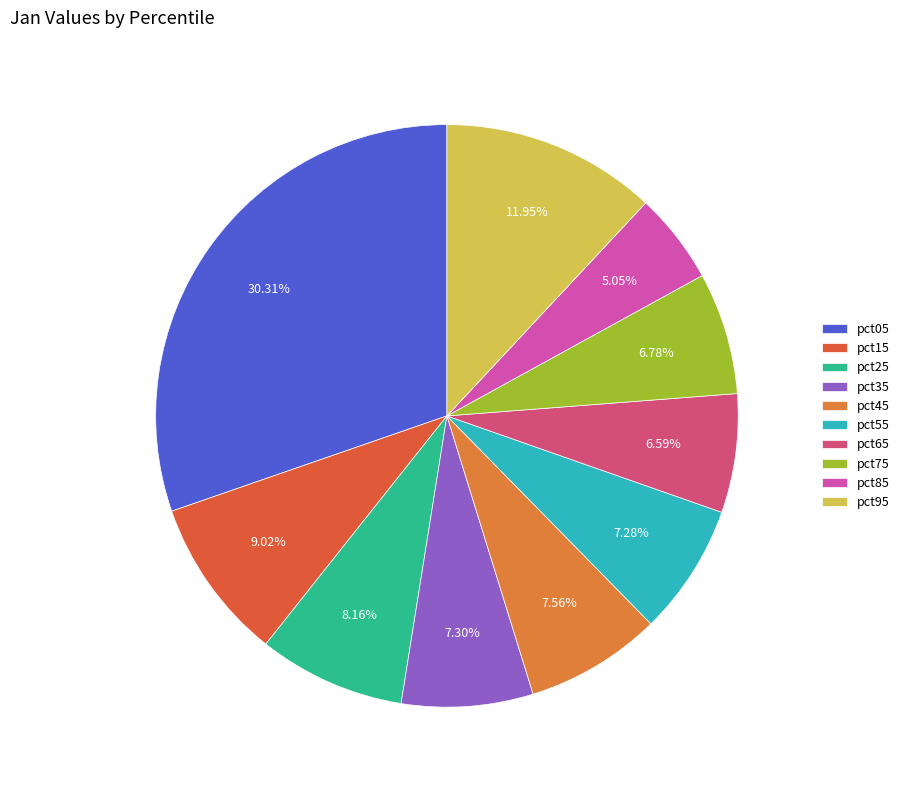

Count the number of slices in the pie.

10